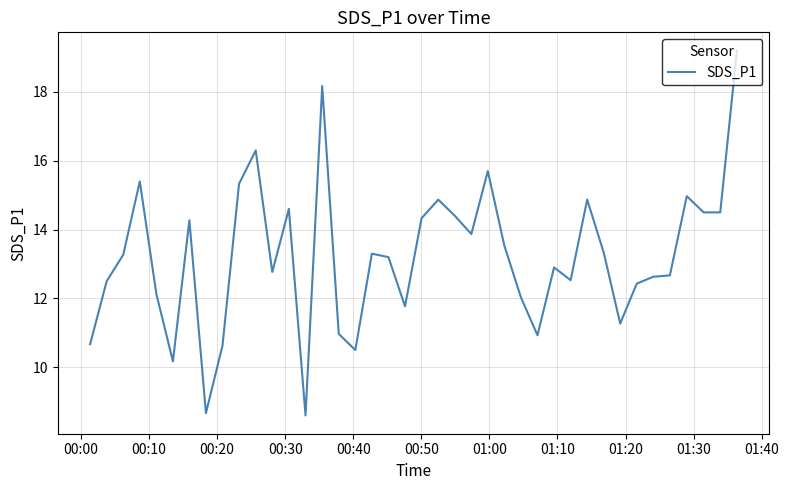

How many lines are shown in the chart?

1